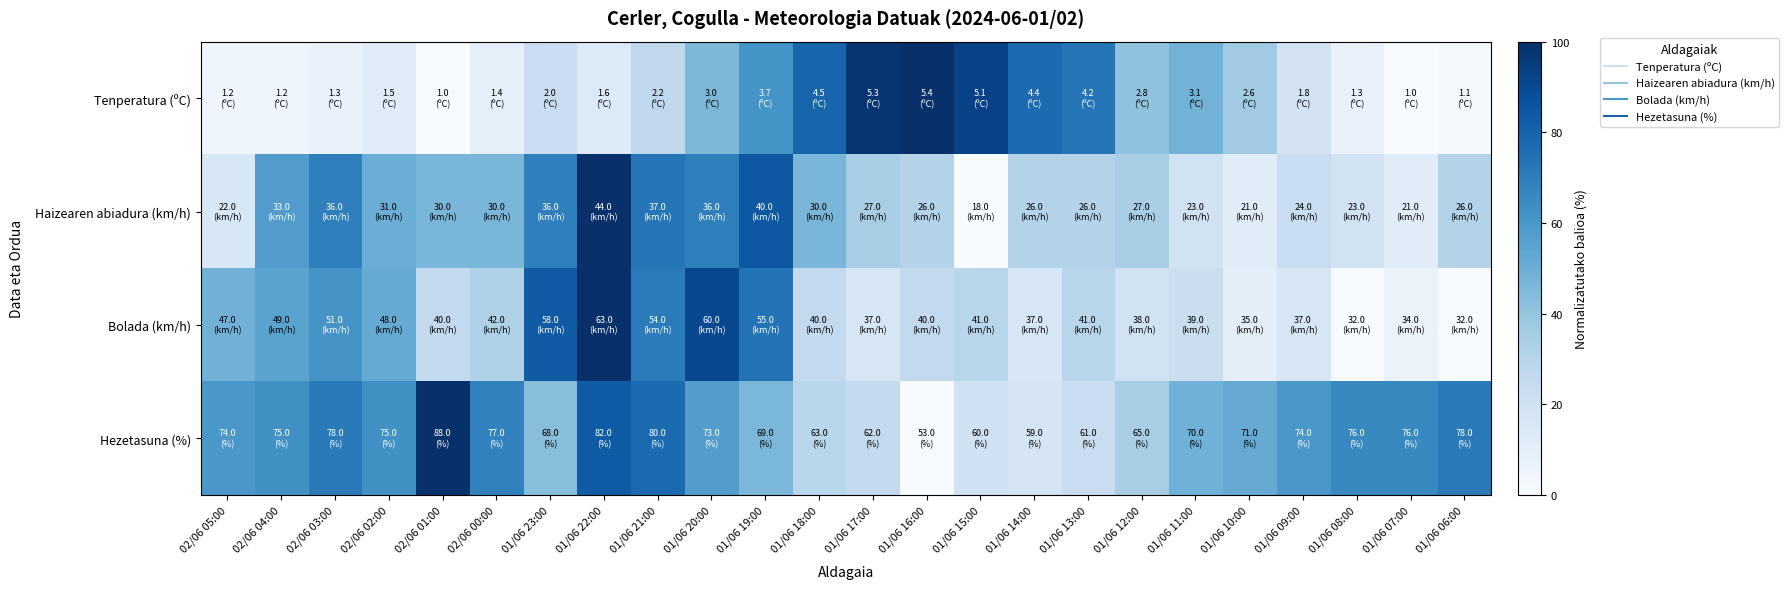

At 02/06 02:00, list the series in order from largest to smallest.

Hezetasuna (%), Bolada (km/h), Haizearen abiadura (km/h), Tenperatura (ºC)